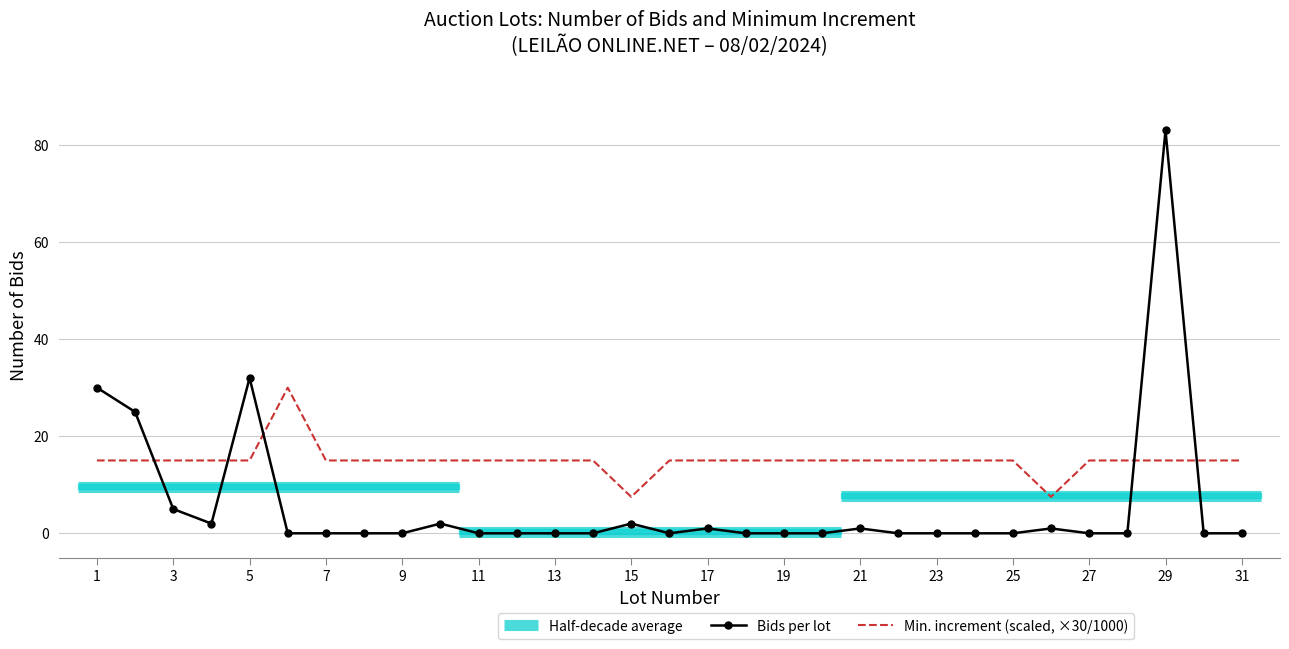

Which category has the highest value in the Bids per lot series?

29